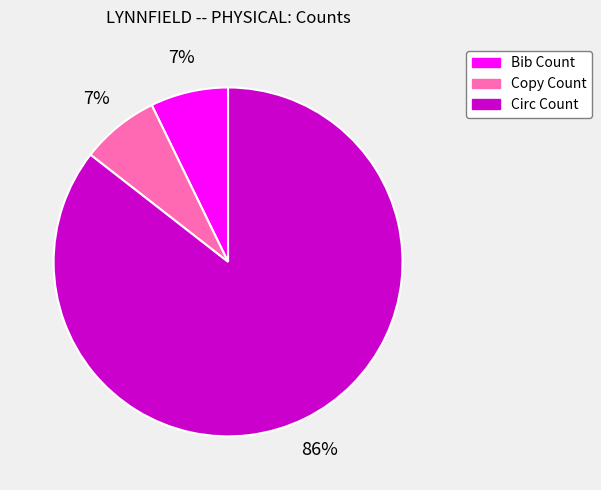

Is it true that Circ Count is 79% of the pie?

False